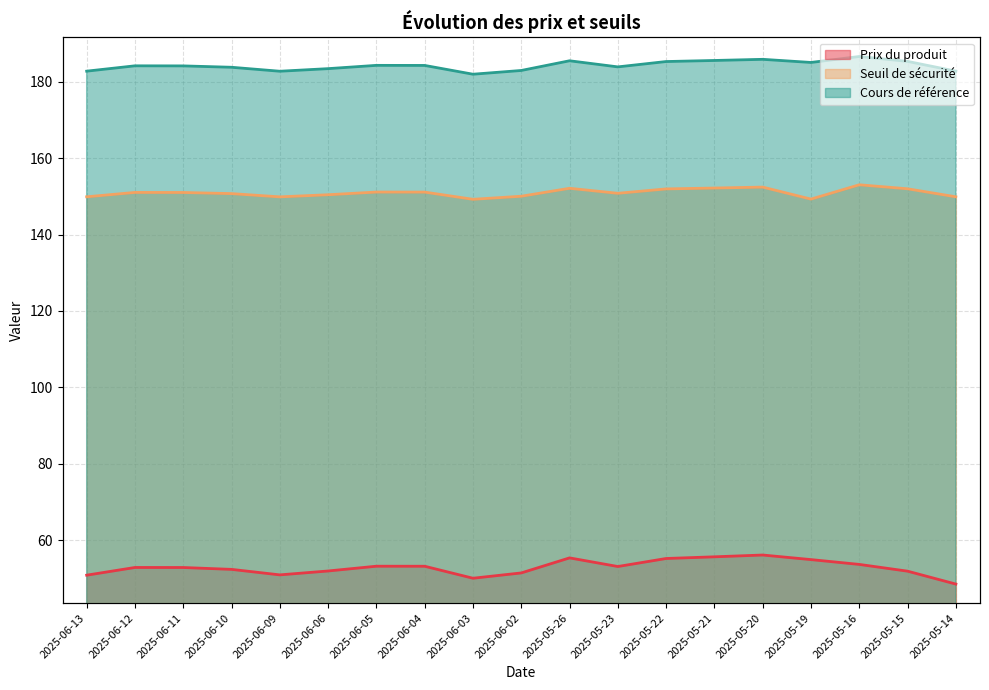

What is the maximum value shown in the chart?

186.6